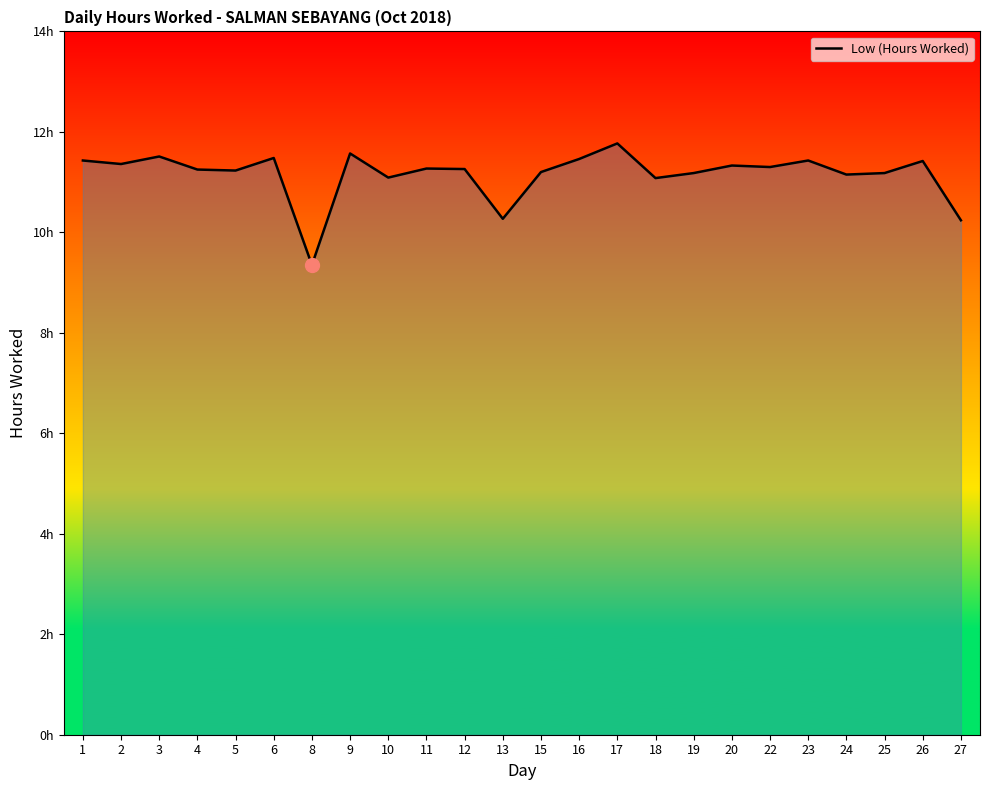

What is the maximum value shown in the chart?

11.8